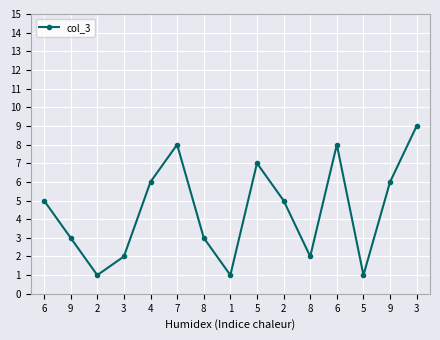

Is this an area chart (filled region under the line)?

No